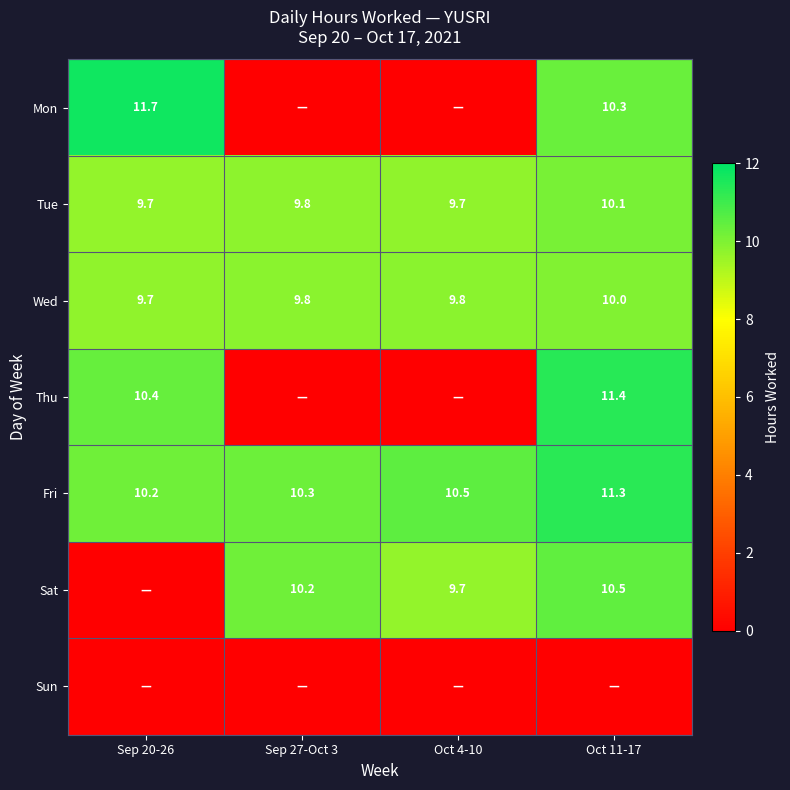

Is the value of Sat at Sep 27-Oct 3 greater than the value of Tue at Sep 27-Oct 3?

Yes